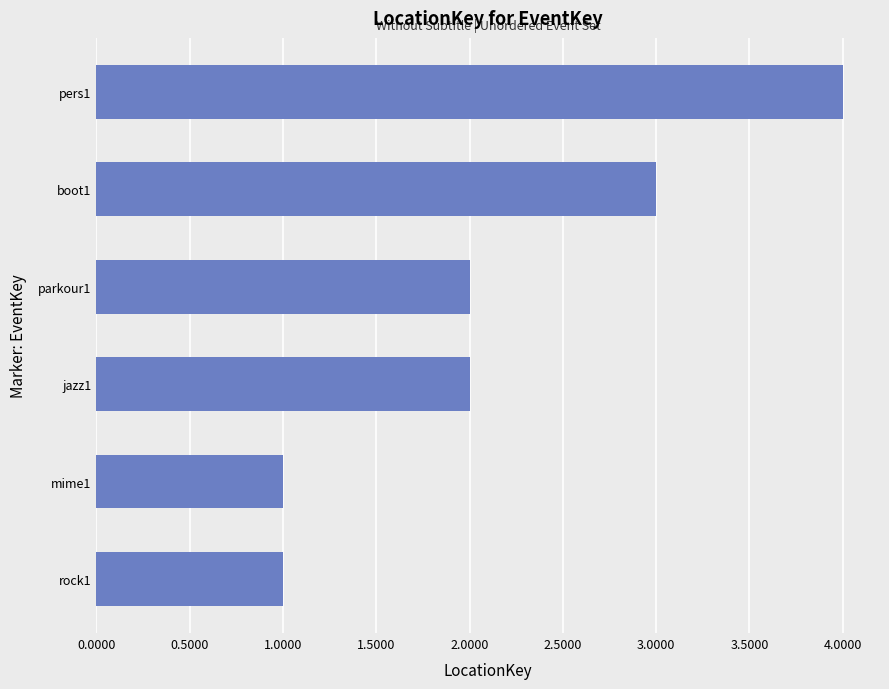

Which category has the highest value across all series?

pers1